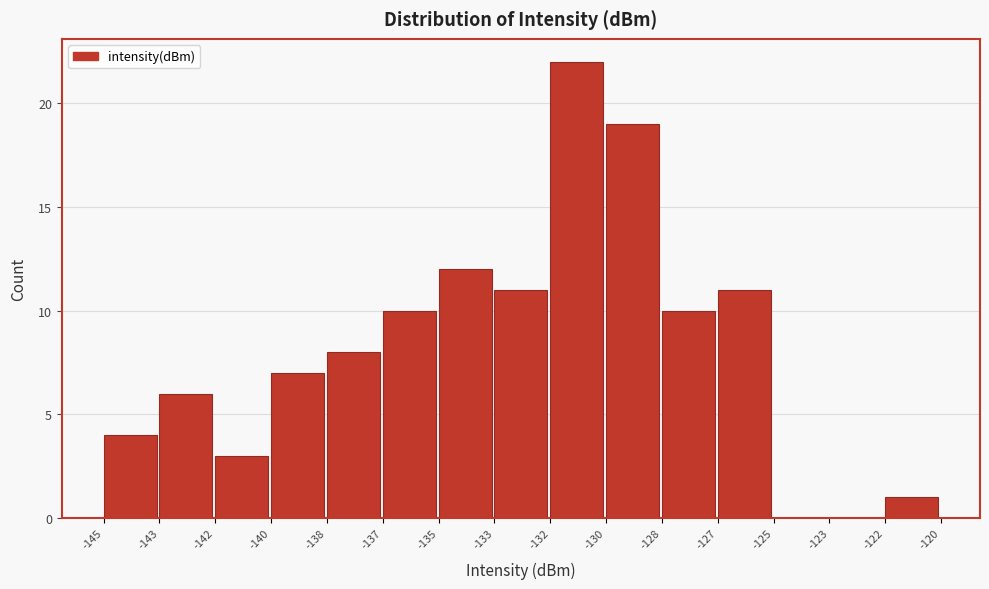

Reading right to left, what are all the values shown in this chart?

-122=1	-123=0	-125=0	-127=11	-128=10	-130=19	-132=22	-133=11	-135=12	-137=10	-138=8	-140=7	-142=3	-143=6	-145=4